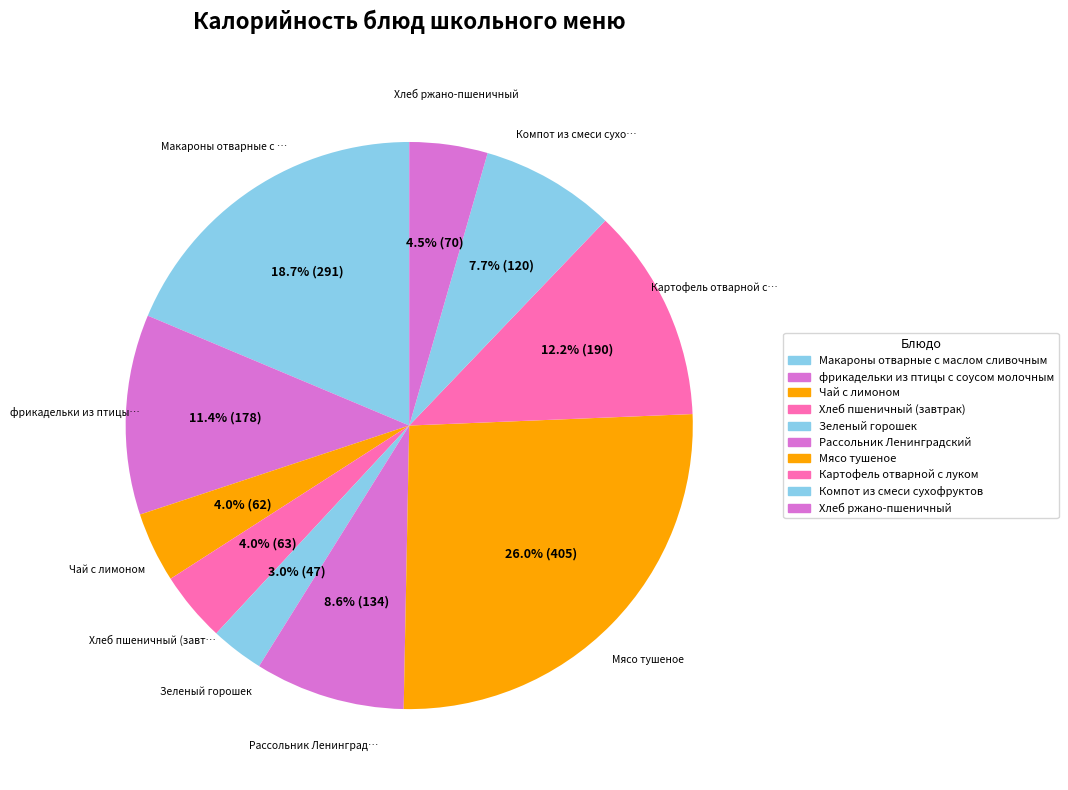

Between Макароны отварные с маслом сливочным and Зеленый горошек, which is larger?

Макароны отварные с маслом сливочным